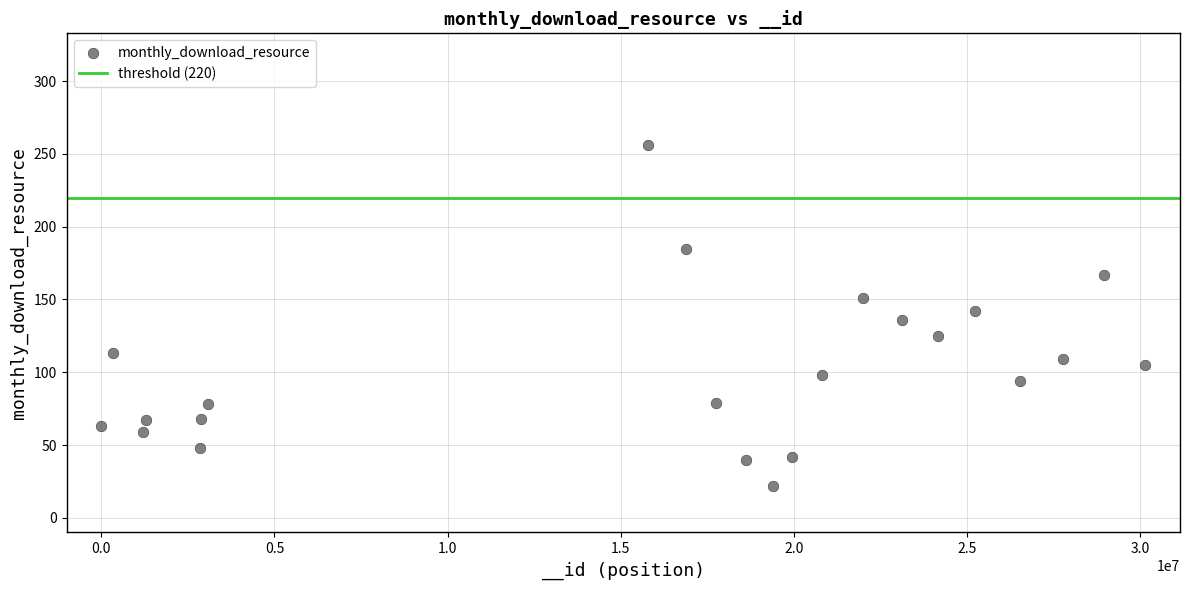

What is the range of X values (max minus min)?

30148608